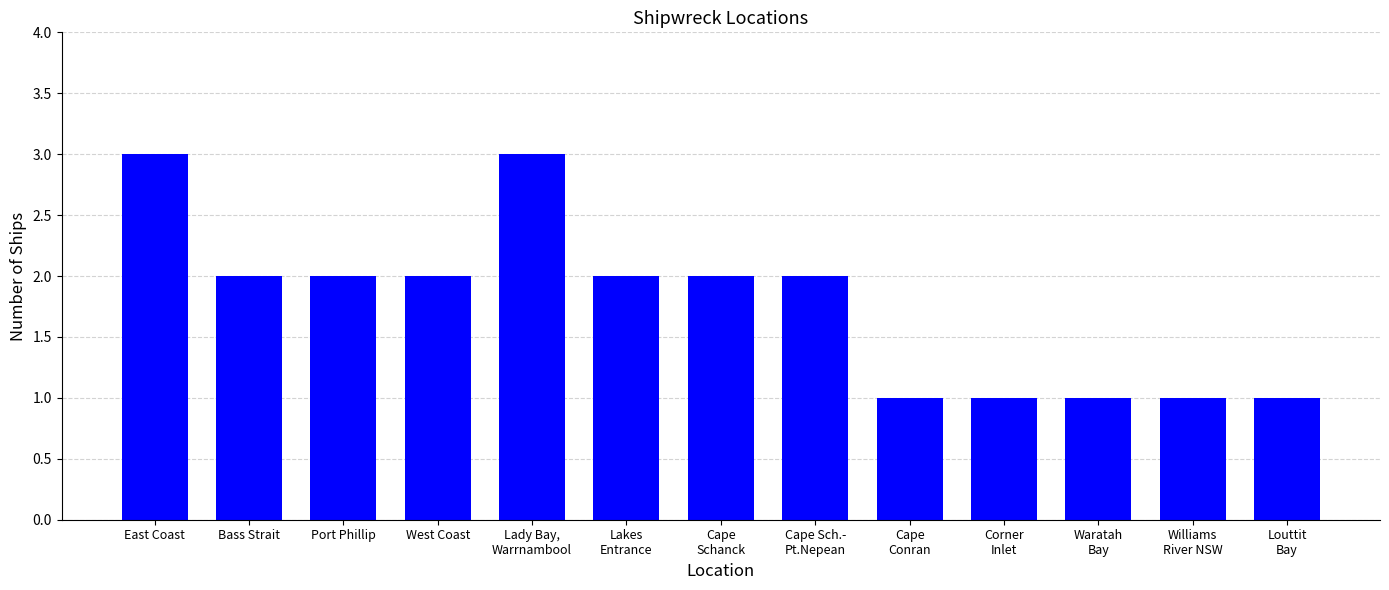

What is the sum of the values at Lakes
Entrance and Cape Sch.-
Pt.Nepean?

4